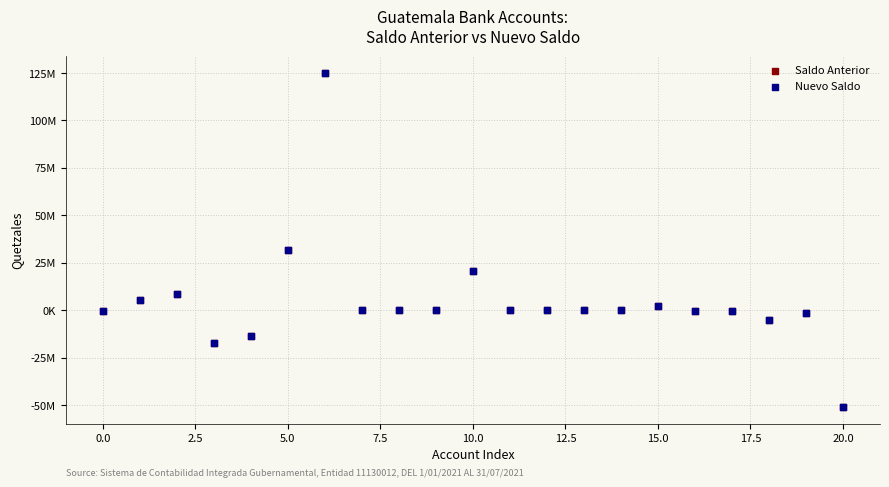

What are all the series names shown in the legend?

Saldo Anterior, Nuevo Saldo